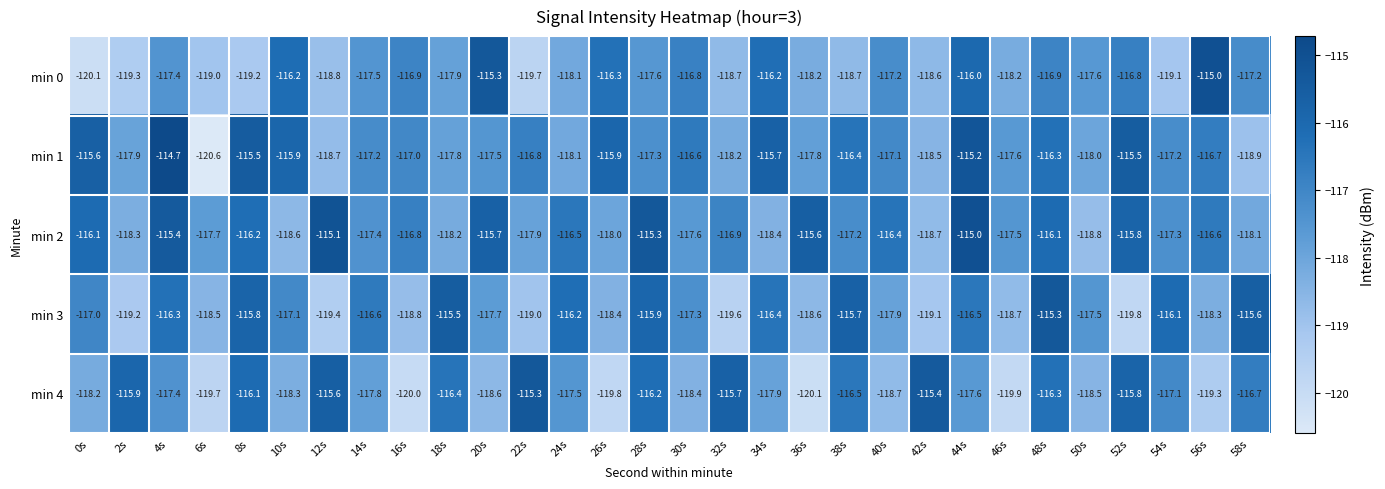

What is the minimum value shown in the chart?

-120.6